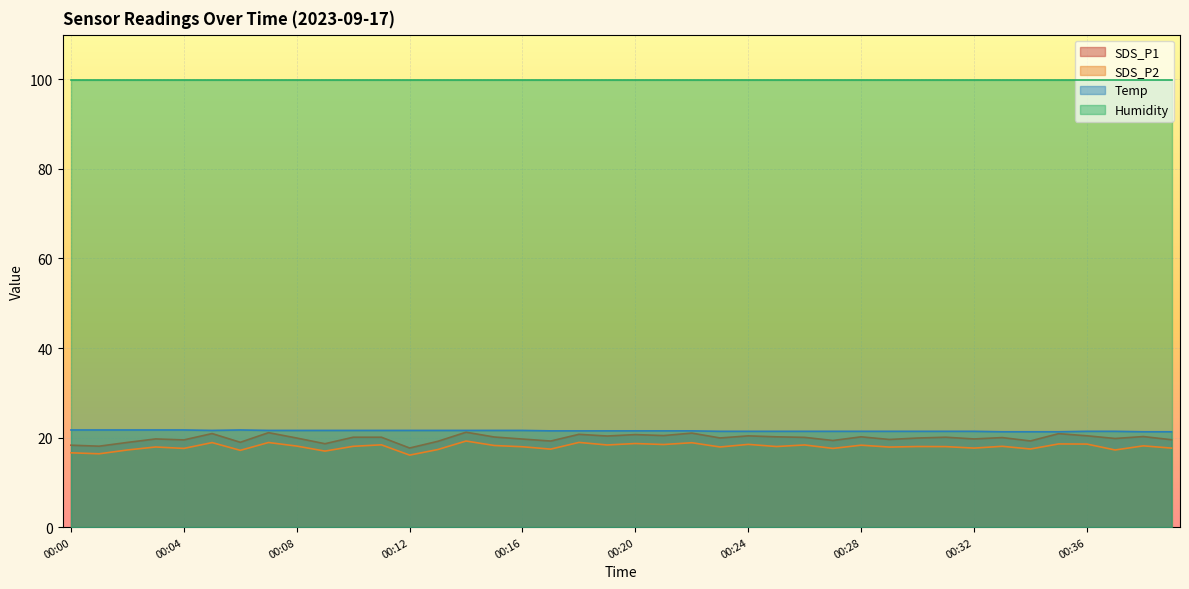

At how many categories does at least one series exceed 16?

40